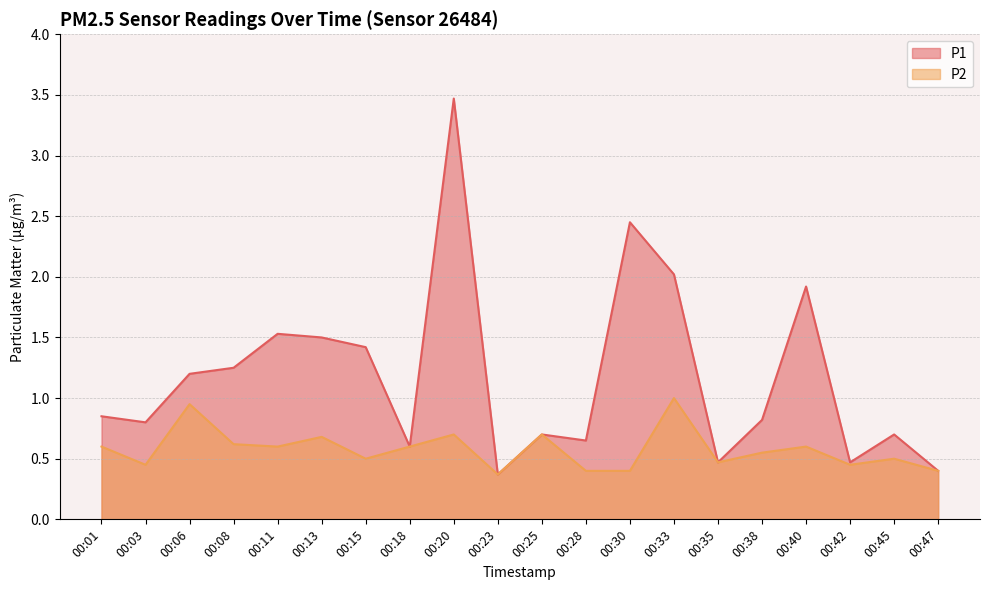

What are all the series names shown in the legend?

P1, P2